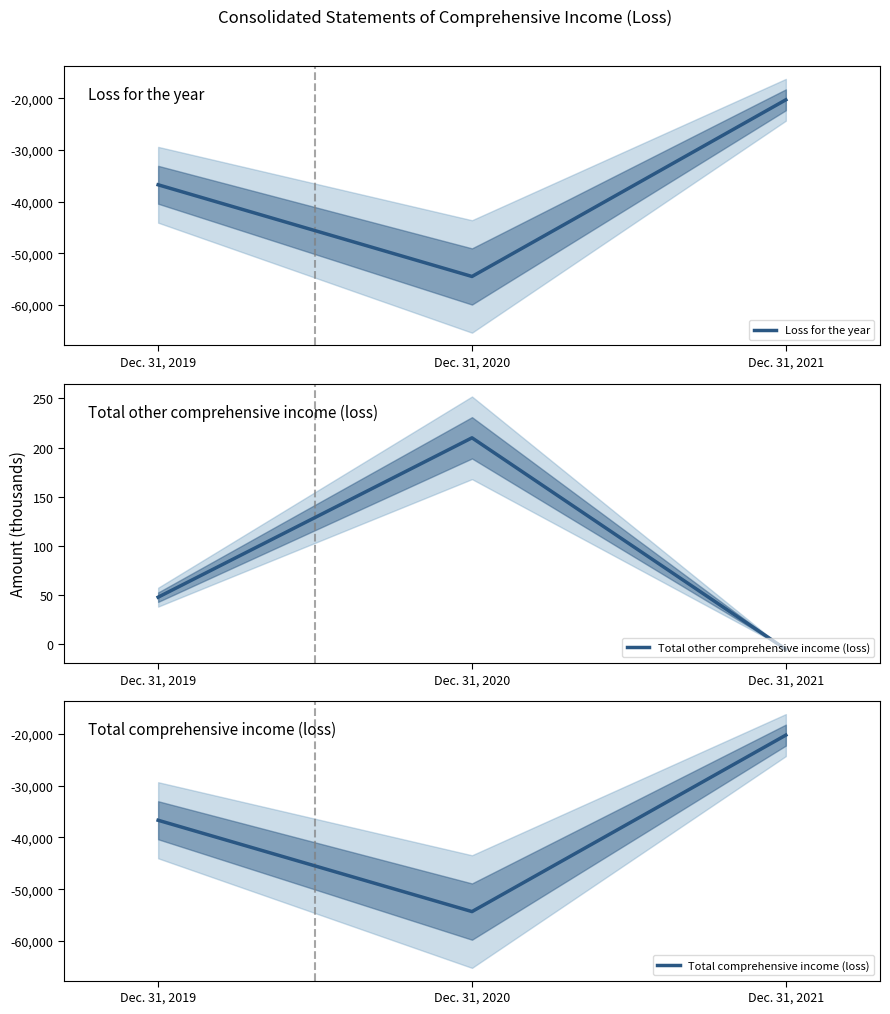

The value of Total comprehensive income (loss) at Dec. 31, 2020 is -16343. True or false?

False